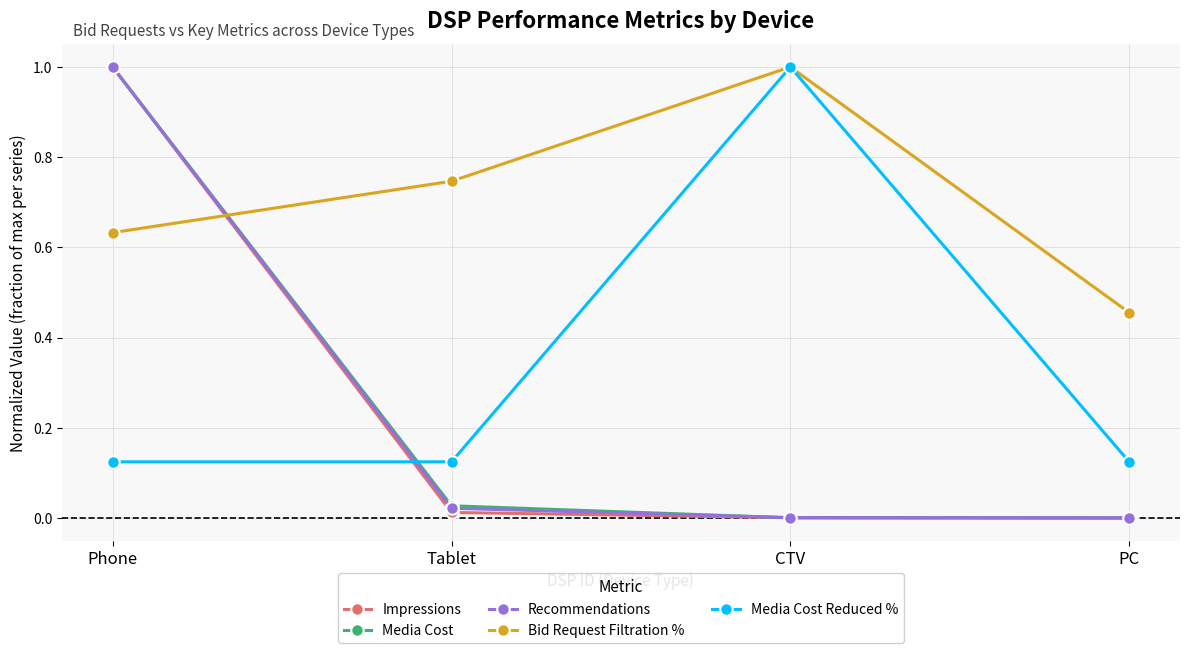

How many times do Bid Request Filtration % and Recommendations cross each other?

1